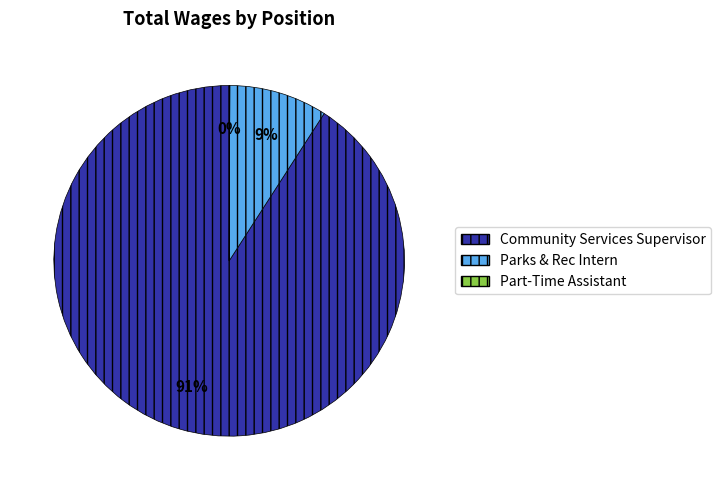

What is the largest slice in the pie chart?

Community Services Supervisor